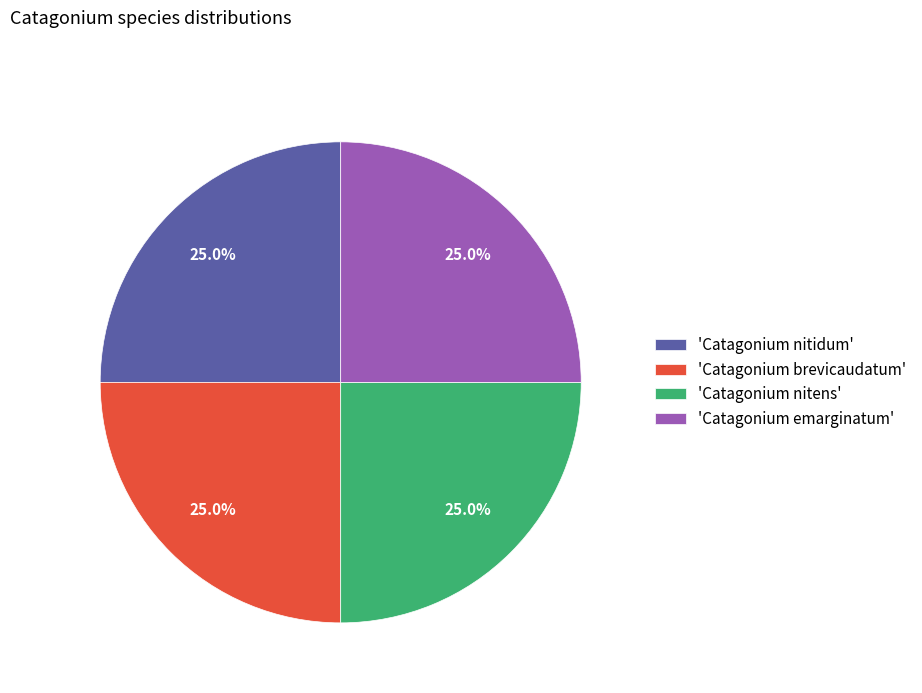

Does 'Catagonium emarginatum' represent more than half of the total?

No